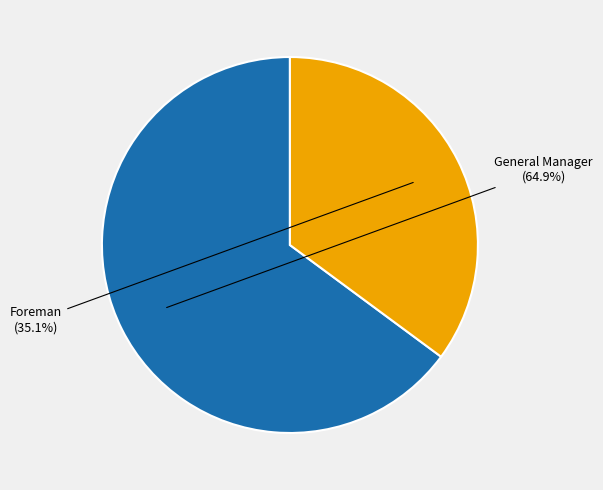

How many slices are in this pie chart?

2